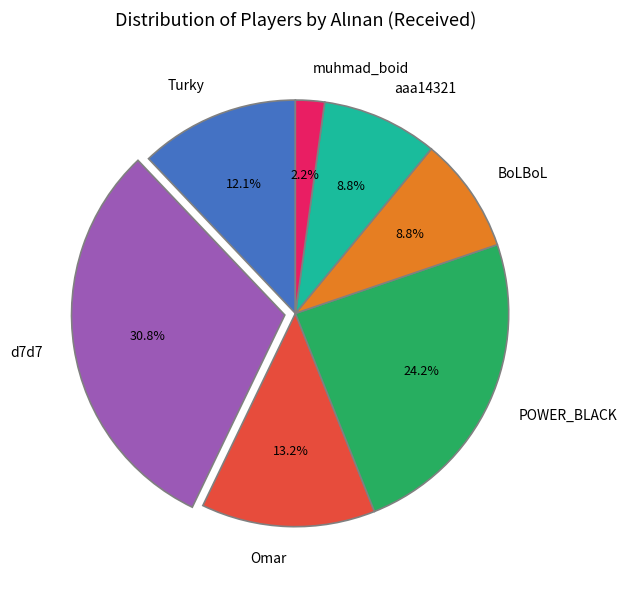

Is there any slice that represents more than half of the pie?

No